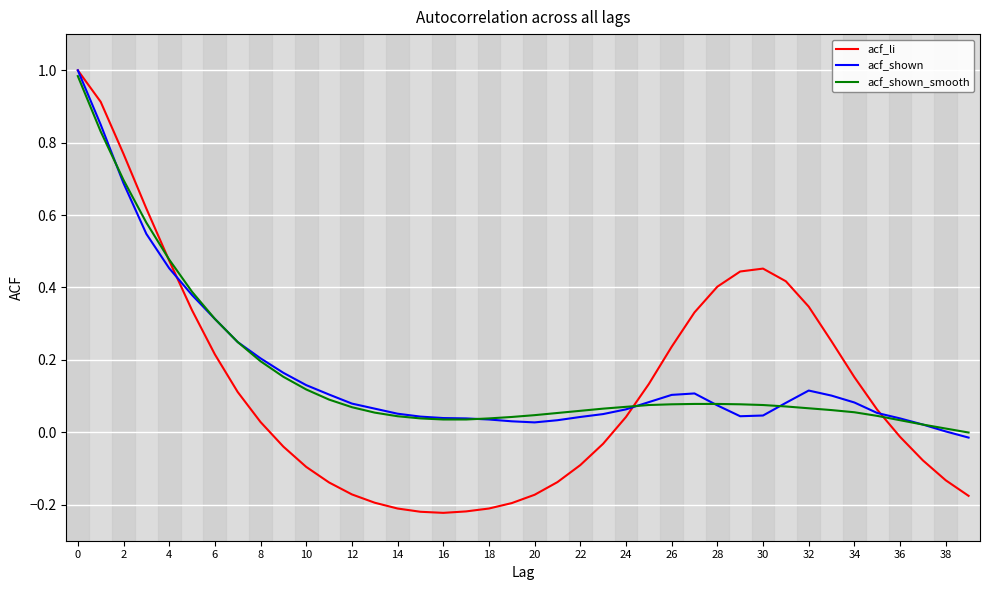

Which series has the largest range (max minus min)?

acf_li